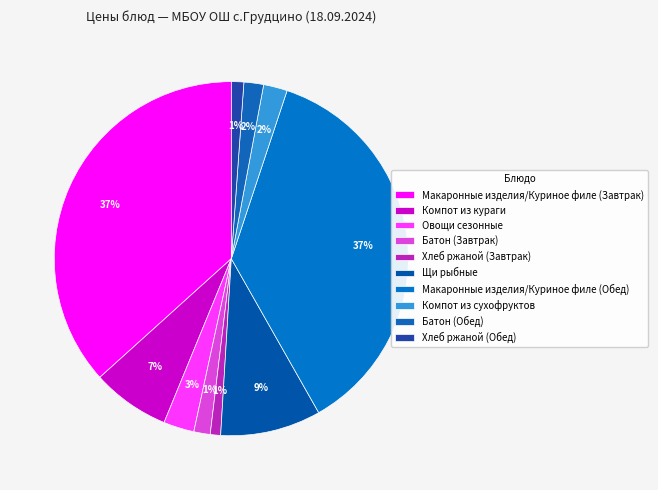

To the nearest percent, what portion does Овощи сезонные represent?

3%